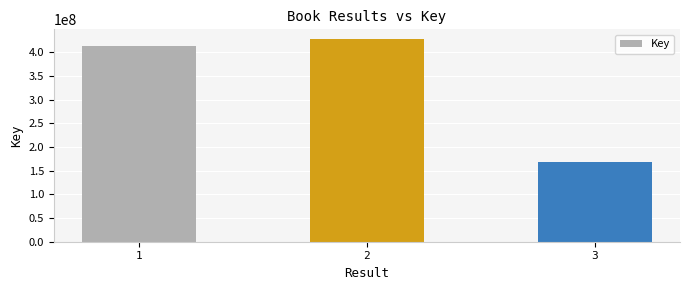

What is the value of the 3rd bar from the left?

168800702